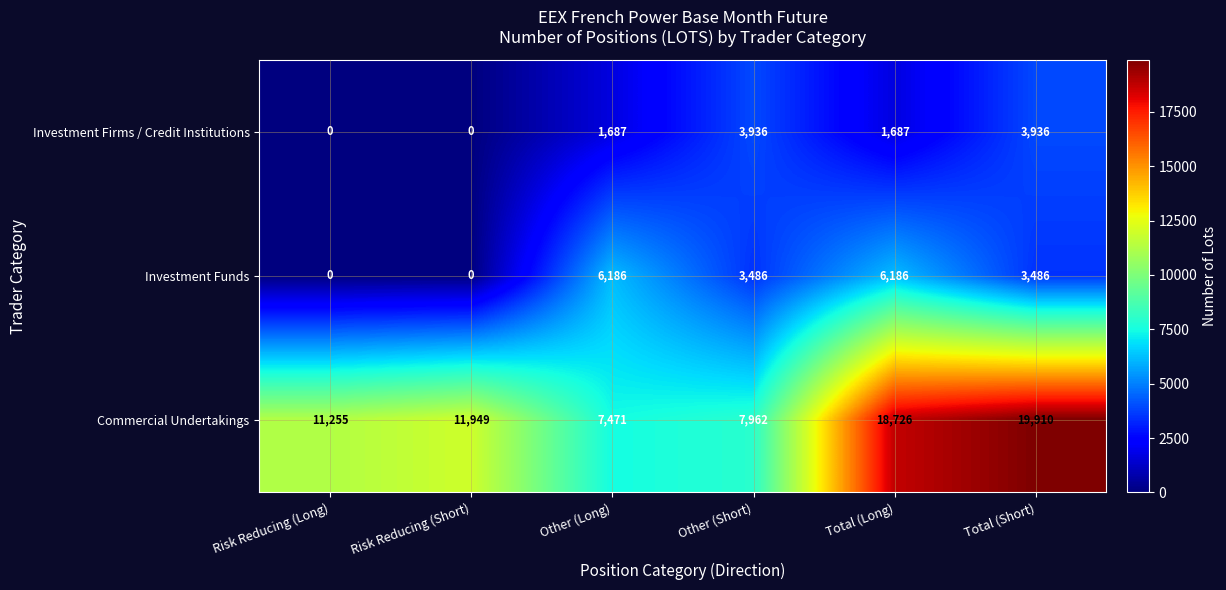

How many data points in Investment Funds are less than 3486?

2